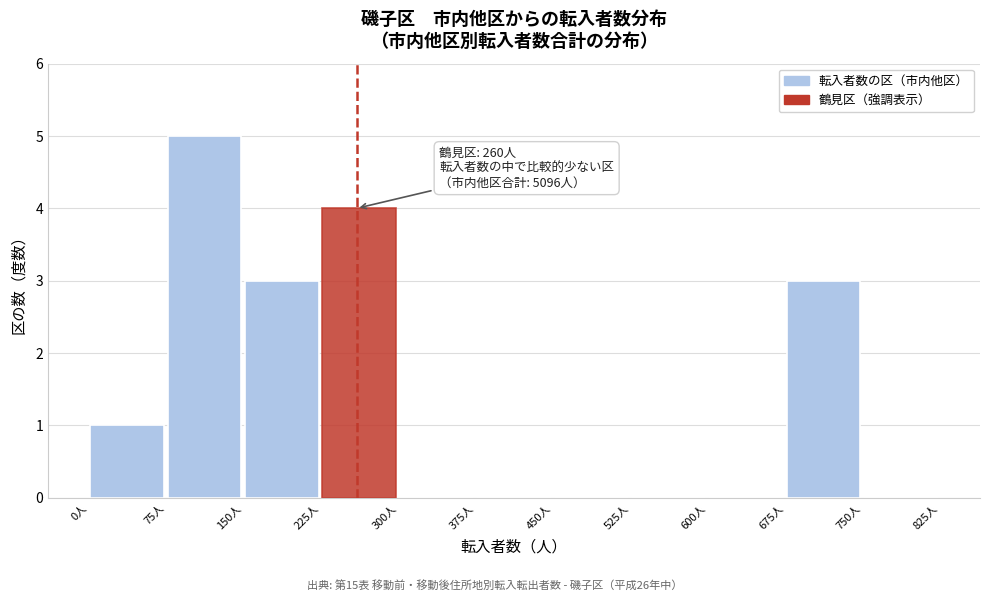

Which range on the x-axis has the tallest bar?

75 to 150